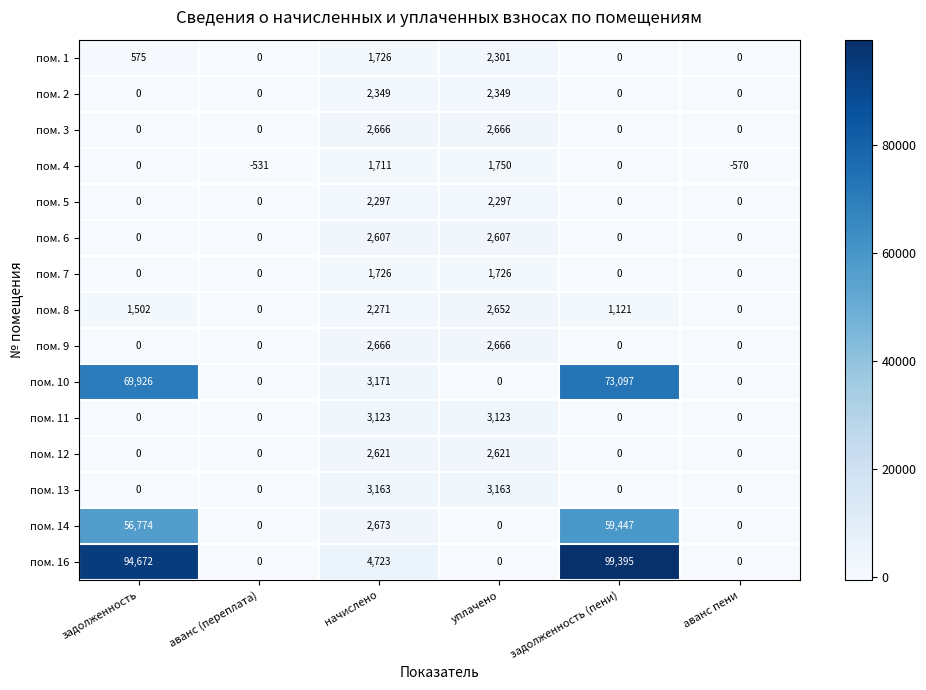

What is the total value across all series at аванс пени?

-570